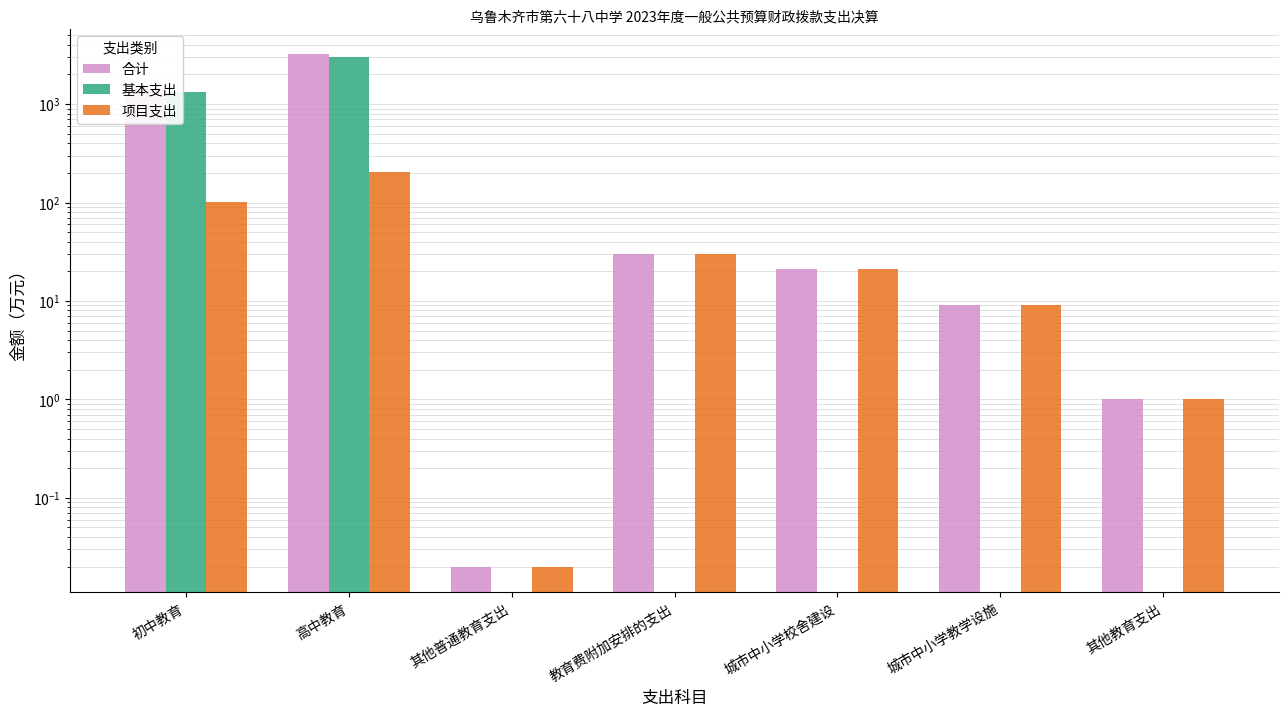

Reading left to right, list all the values displayed in this chart.

合计: 1438.6	3192.2	0.0	29.9	20.9	9.1	1.0
基本支出: 1338.3	2990.3	0.0	0.0	0.0	0.0	0.0
项目支出: 100.2	201.9	0.0	29.9	20.9	9.1	1.0